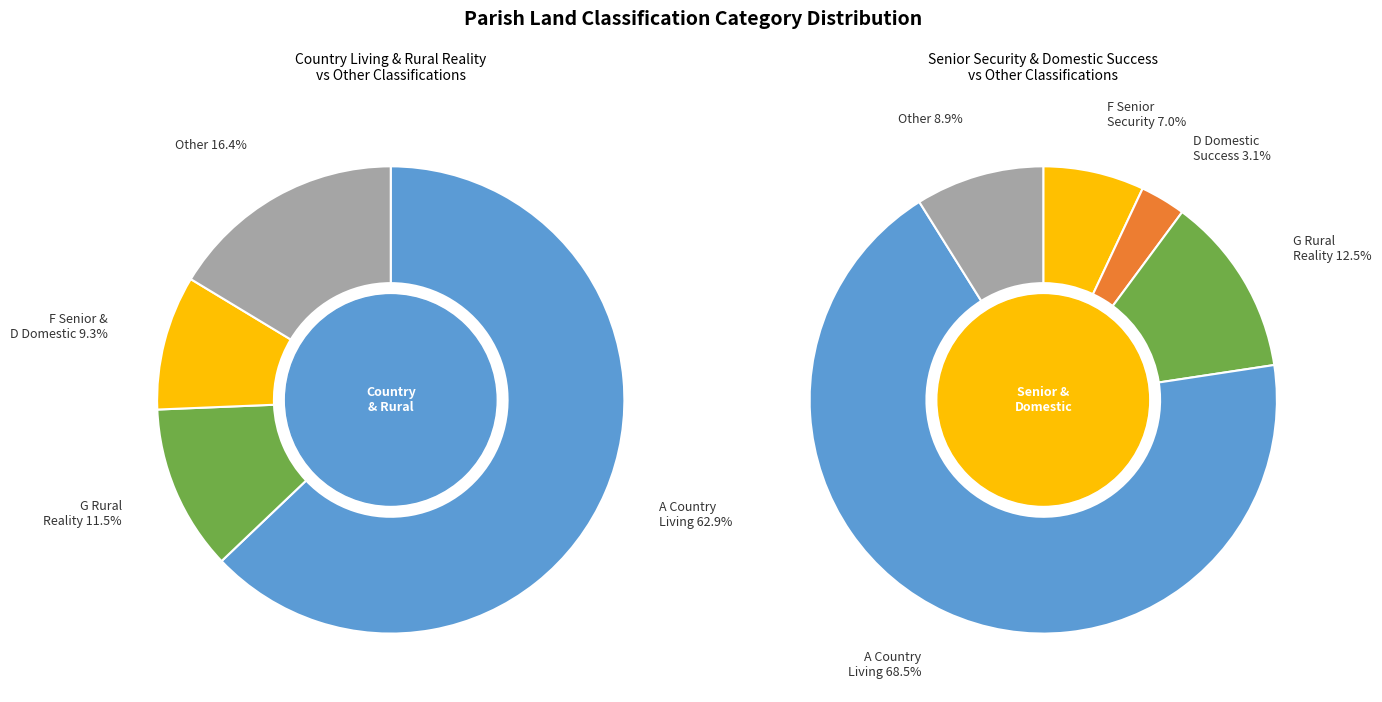

Is the sum of 26 and 13 greater than half?

No